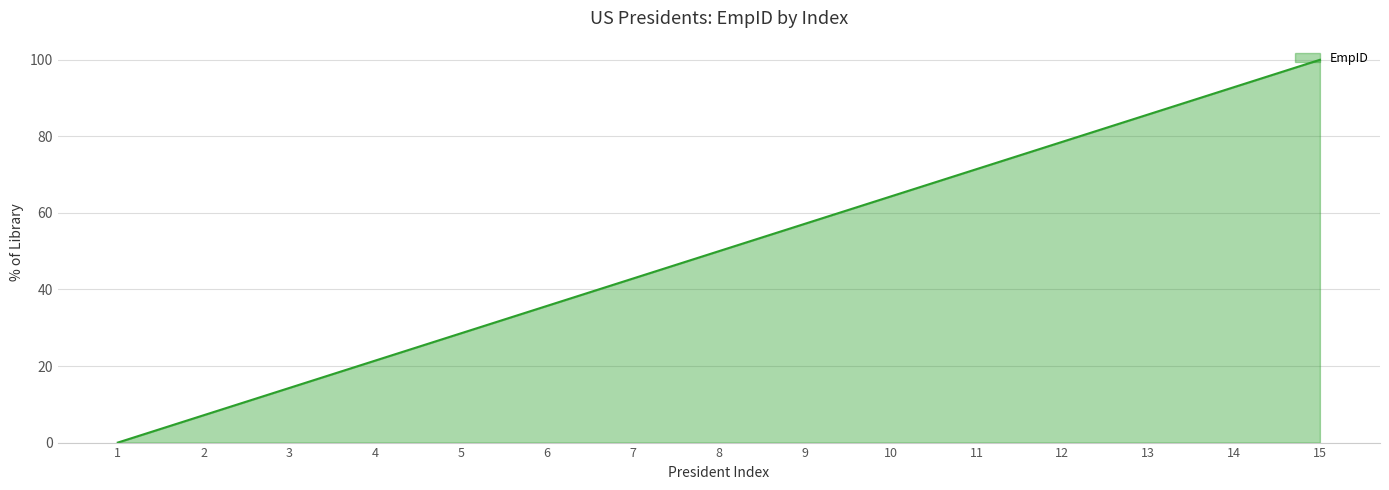

The chart shows a value of 11.2 at 2. True or false?

False